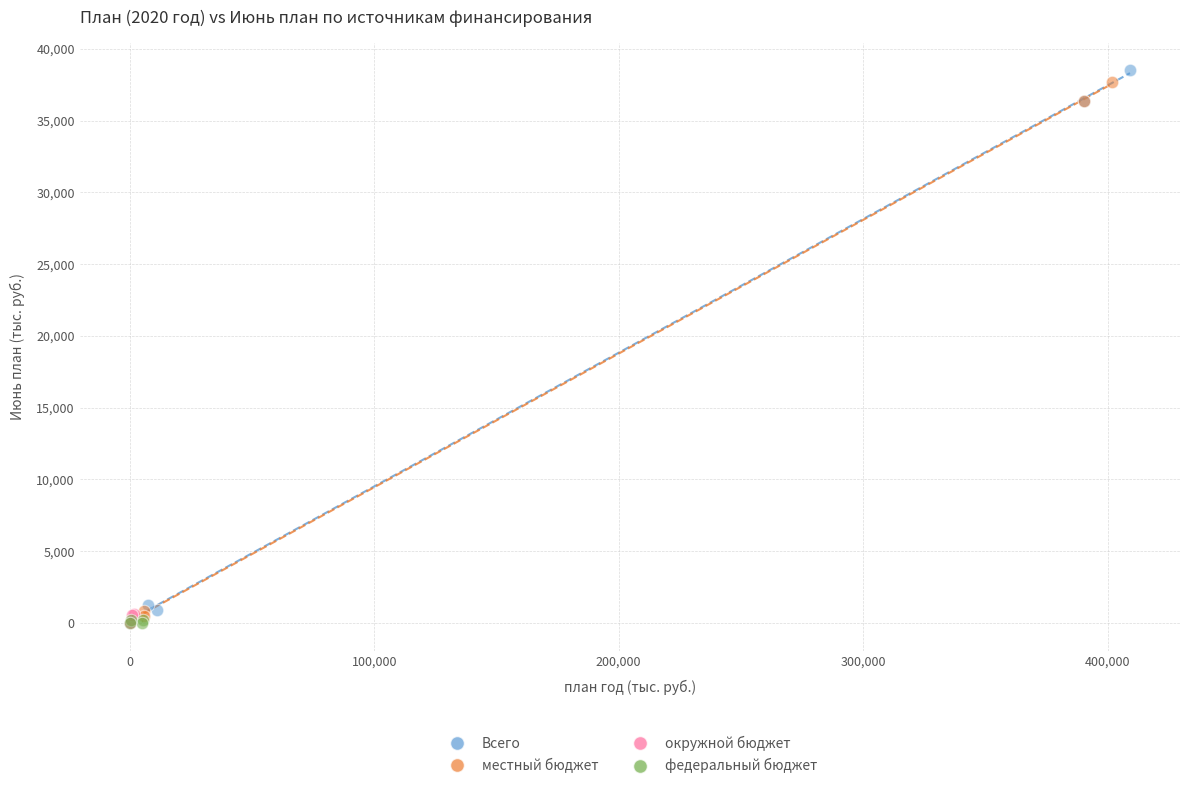

What are all the series names shown in the legend?

Всего, местный бюджет, окружной бюджет, федеральный бюджет